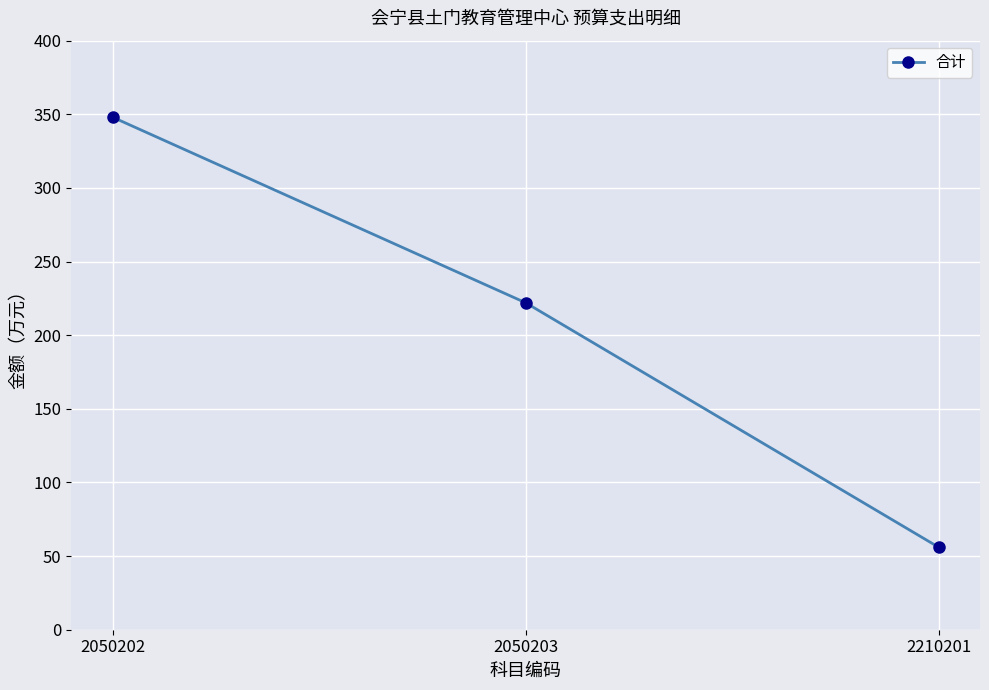

How many lines are shown in the chart?

1